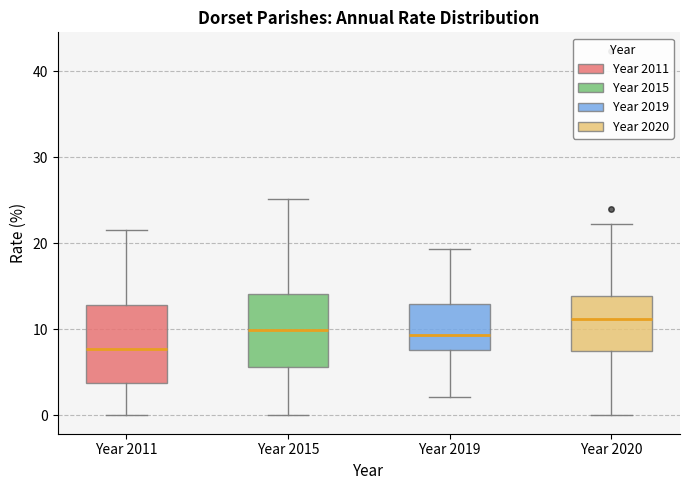

Which box's median line is the lowest?

Year 2011